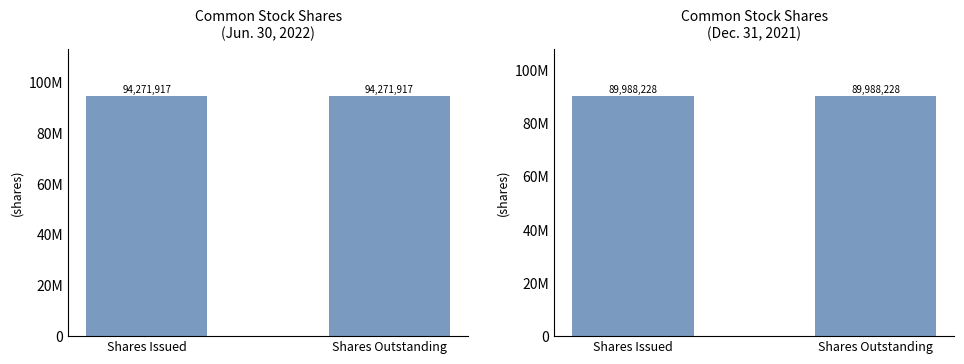

Rank the categories by Dec. 31, 2021 value from lowest to highest.

Shares Issued, Shares Outstanding